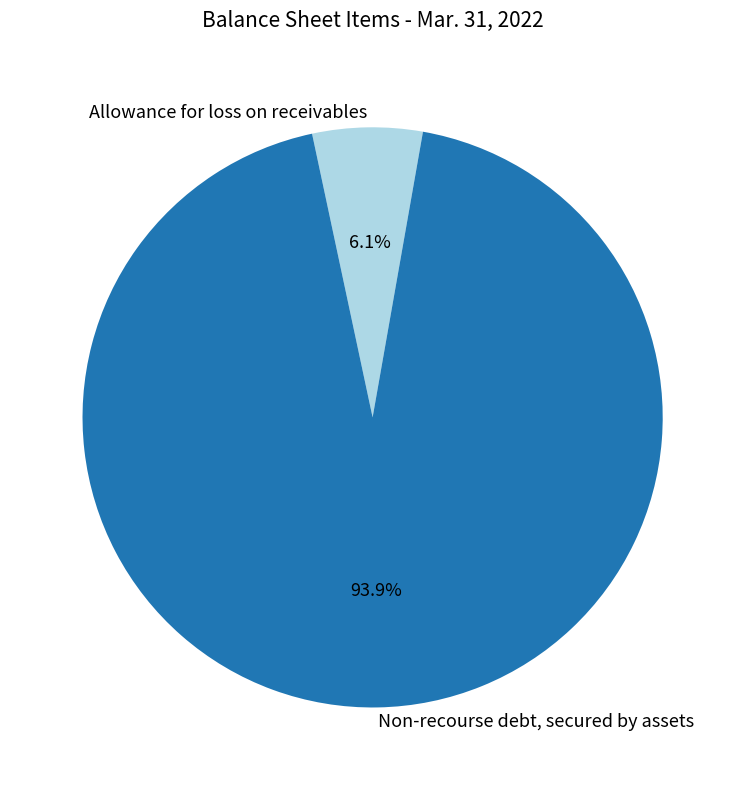

Rank the categories by value from lowest to highest.

Allowance for loss on receivables, Non-recourse debt, secured by assets